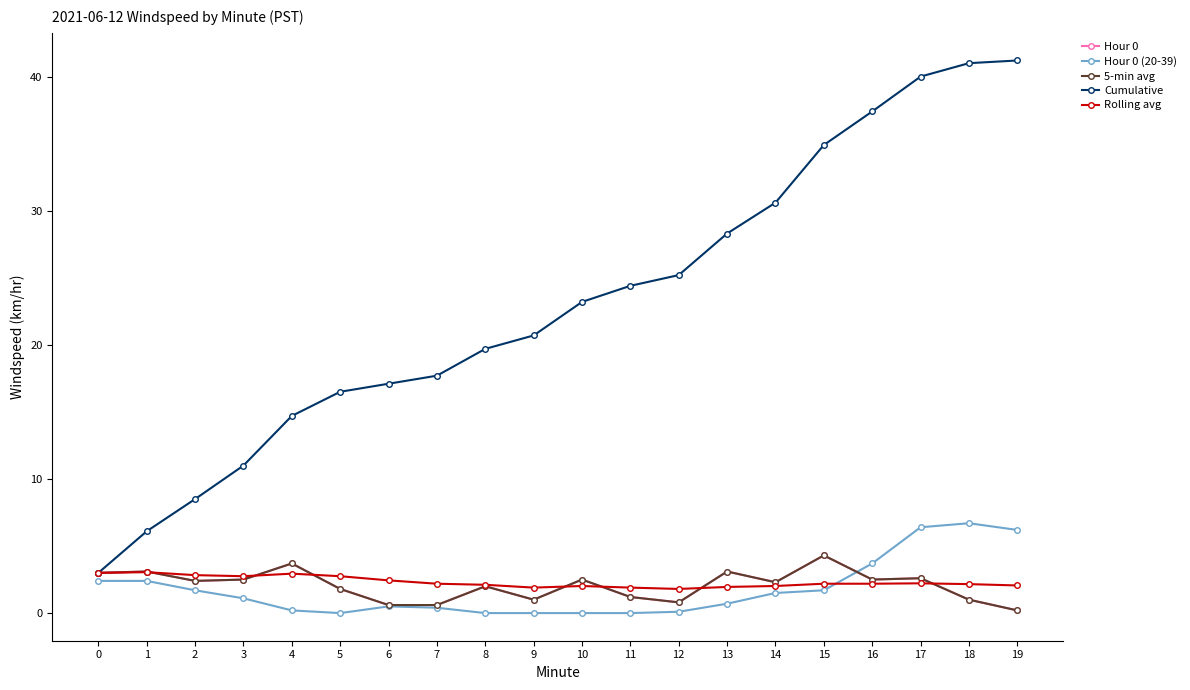

Which series changed the most between 15 and 18?

Cumulative